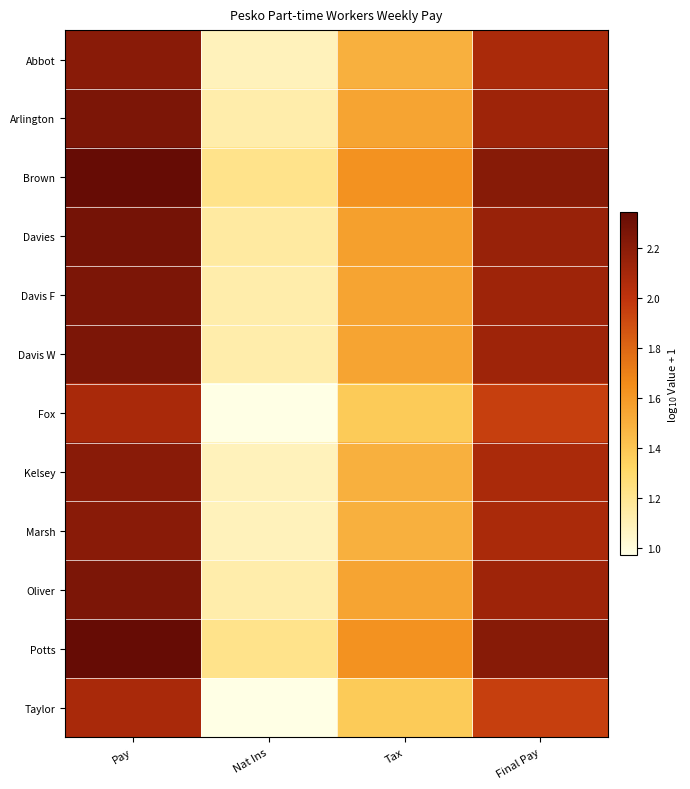

How many series are shown in this chart?

12